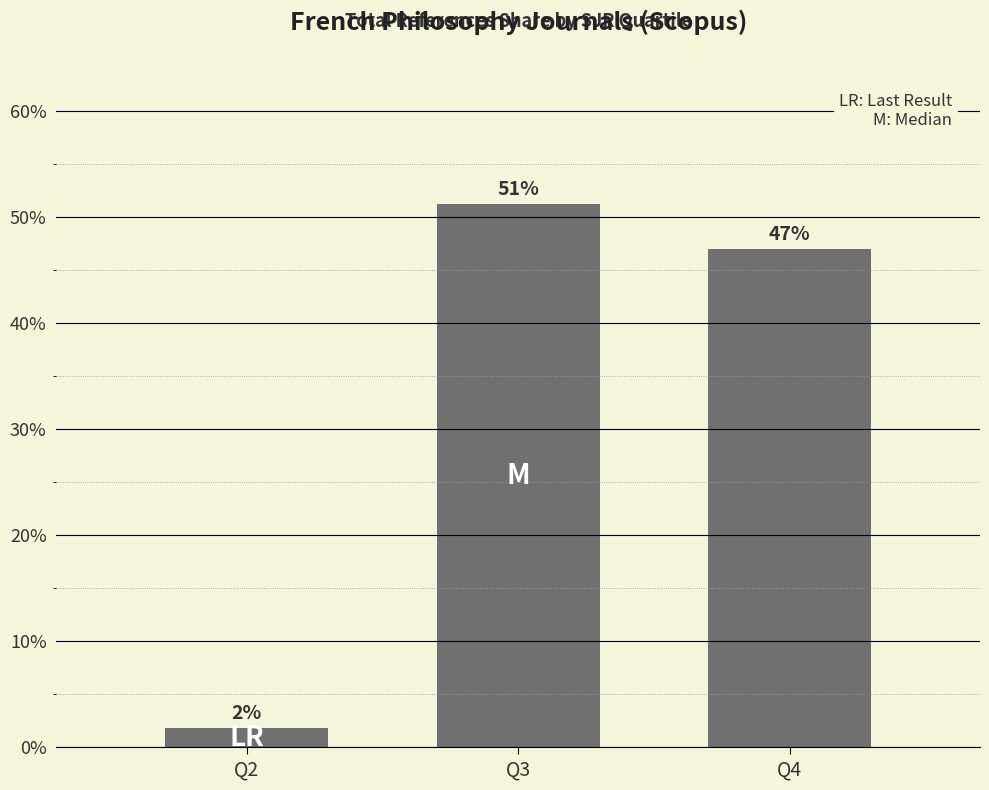

The value at Q2 is 1.8. True or false?

True